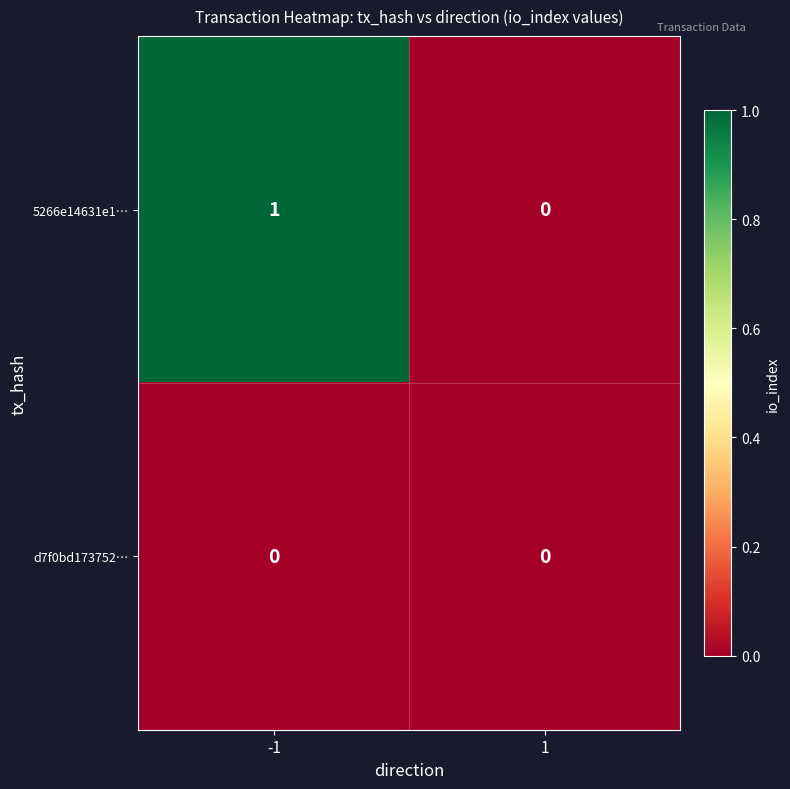

Is the value of 5266e14631e1… at -1 greater than the value of d7f0bd173752… at 1?

Yes